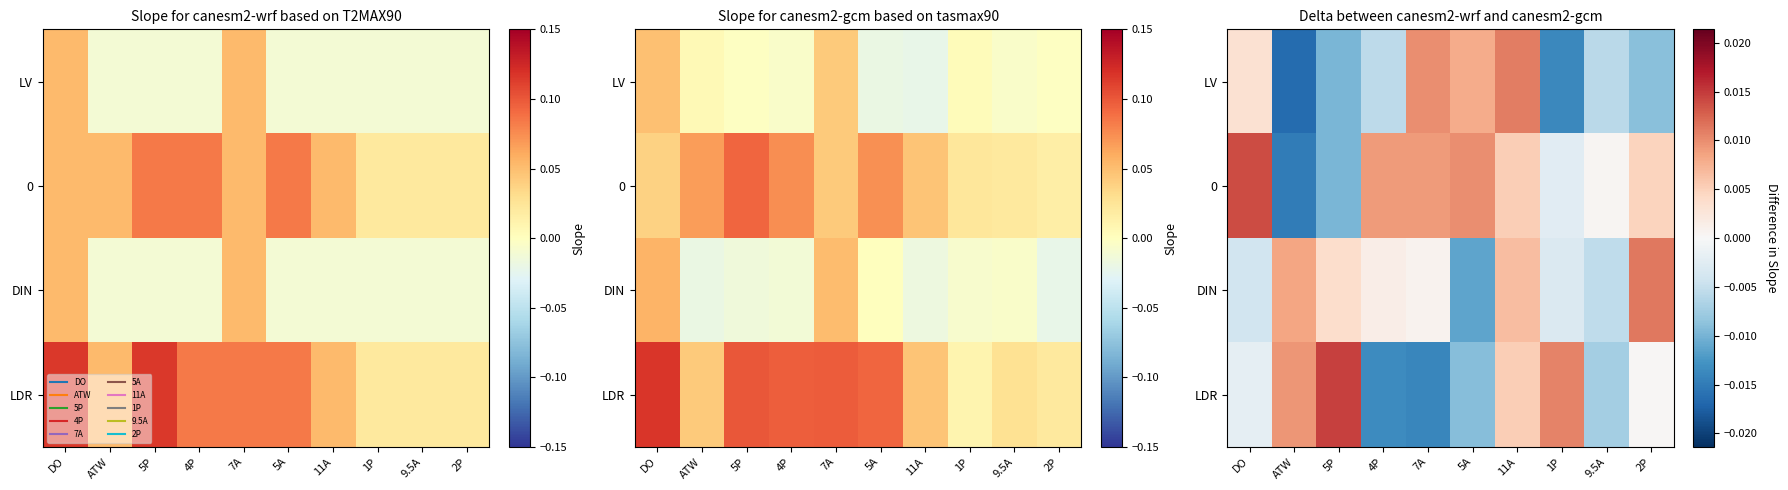

The 0 series shows 0.0 at 7A. True or false?

True